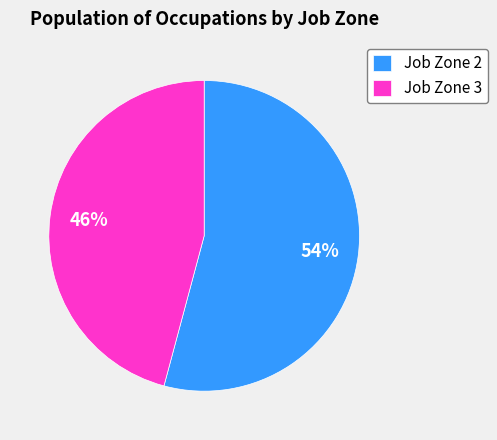

Rank the categories by value from lowest to highest.

Job Zone 3, Job Zone 2